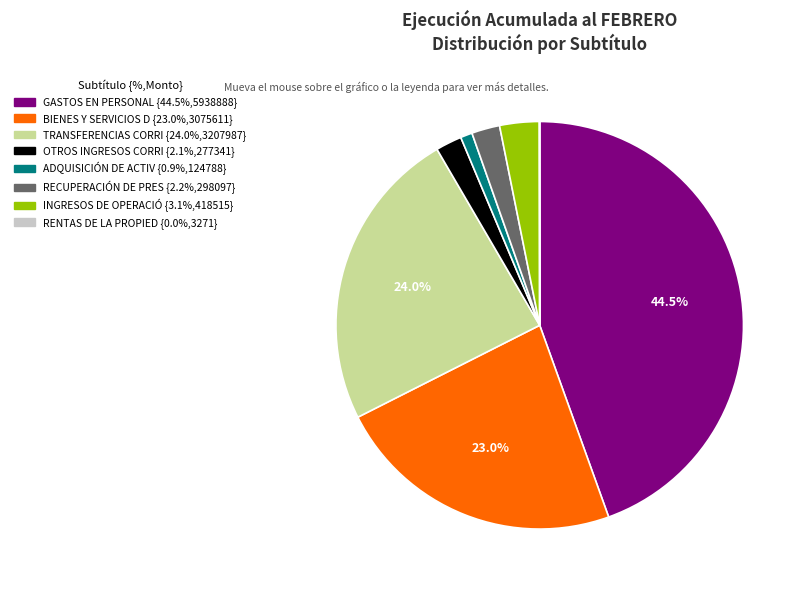

Is there a majority slice in this chart?

No